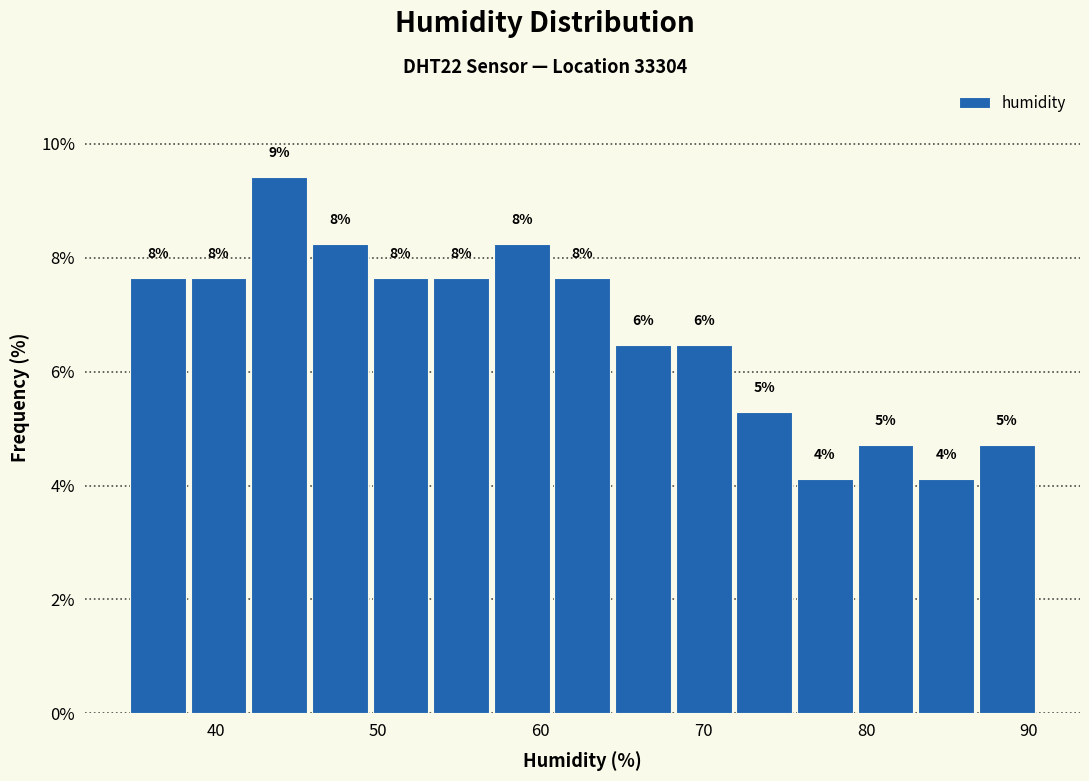

Read against the x-axis, roughly where is the centre of the tallest bar?

44